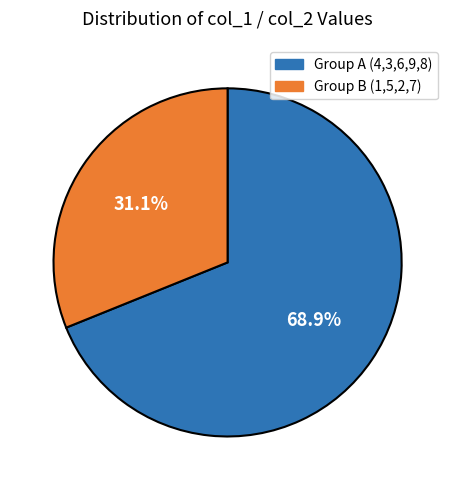

Is there any slice that represents more than half of the pie?

Yes